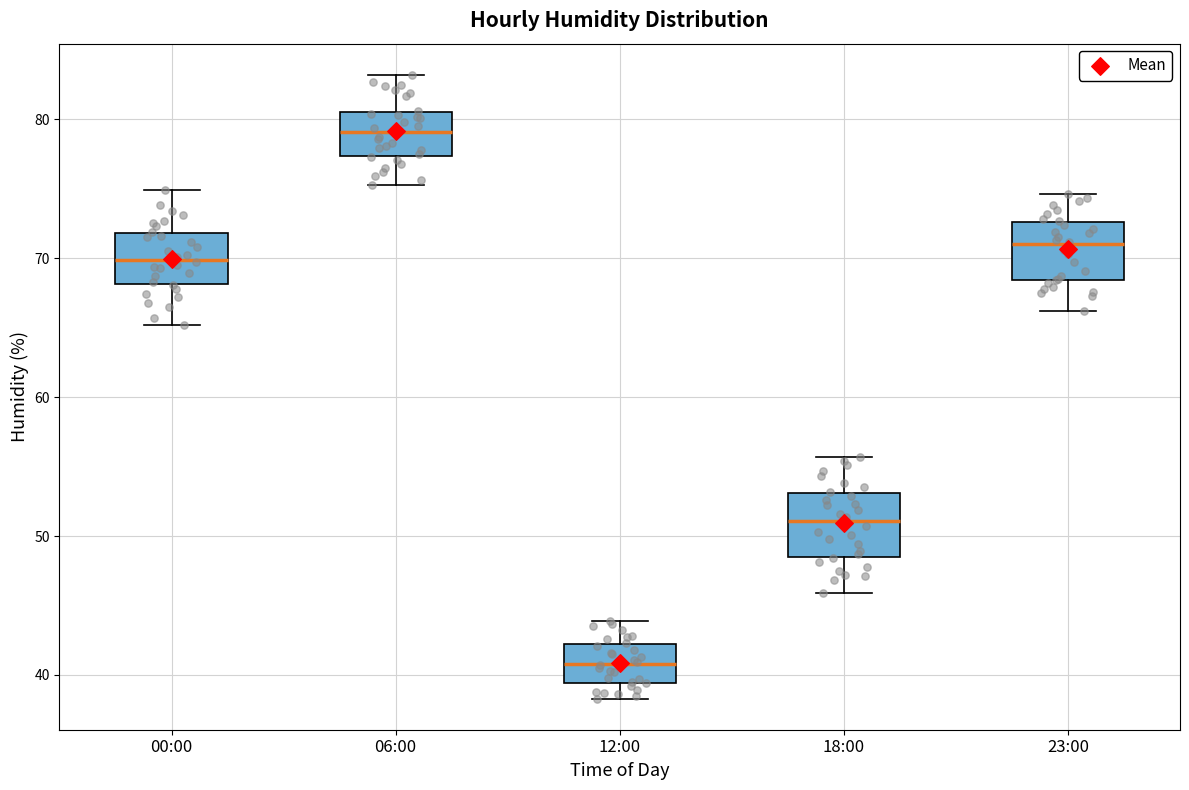

Where does the lower whisker of the box for 12:00 end on the y-axis? The values are not printed on the chart, so give them approximately, as read against the axis.

38